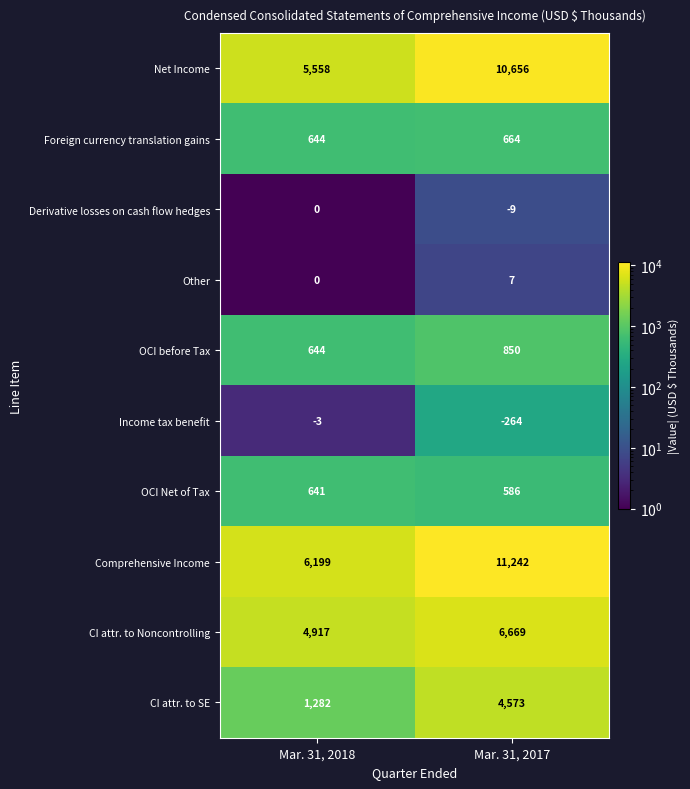

The Income tax benefit series shows -4 at Mar. 31, 2018. True or false?

False